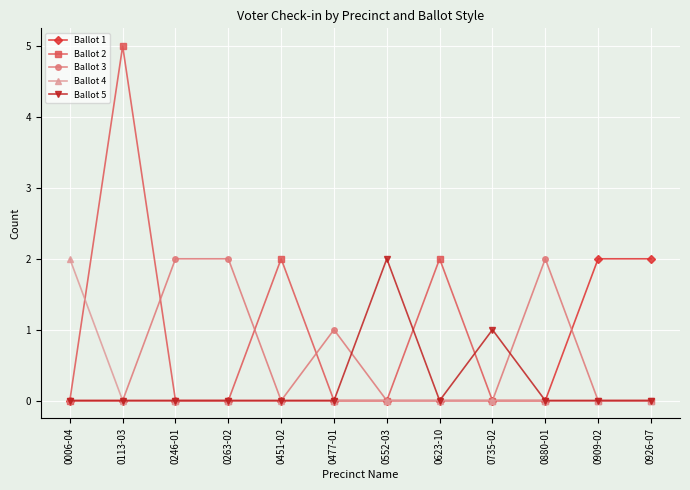

Is the value of Ballot 2 at 0477-01 greater than the value of Ballot 3 at 0246-01?

No